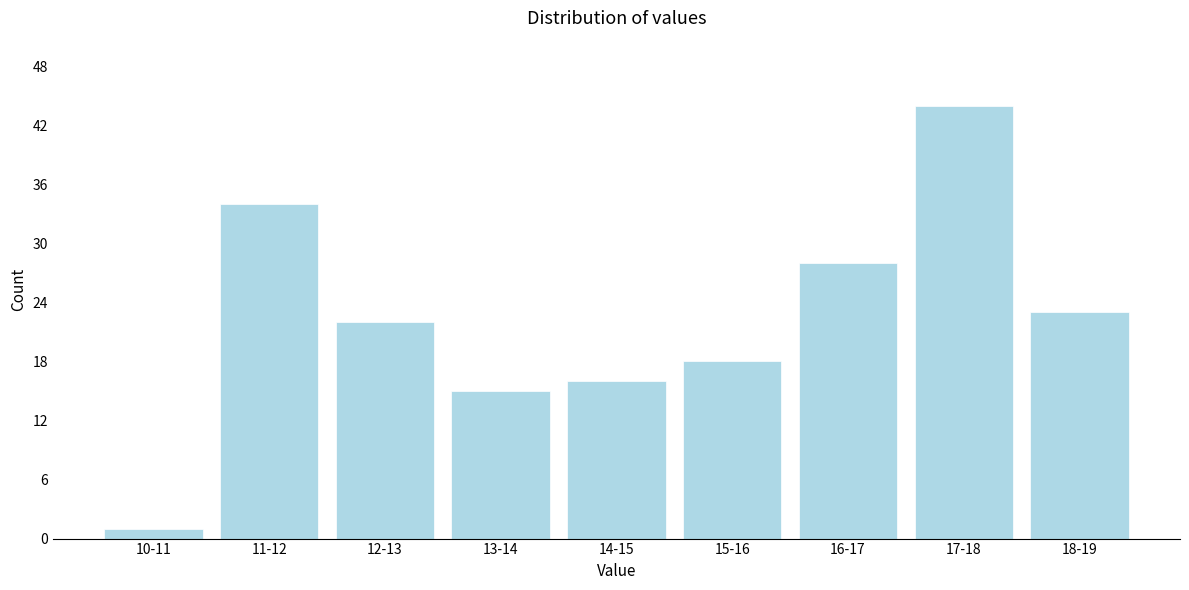

Reading right to left, what are all the values shown in this chart?

23	44	28	18	16	15	22	34	1